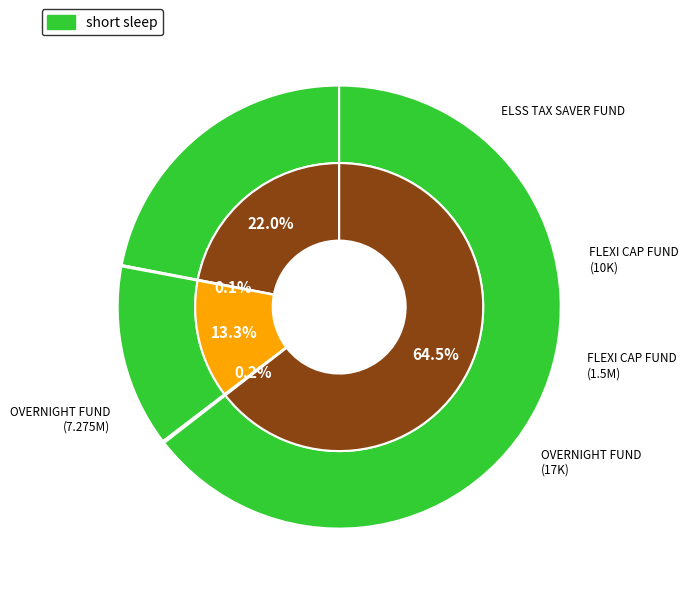

Count the number of slices in the pie.

5